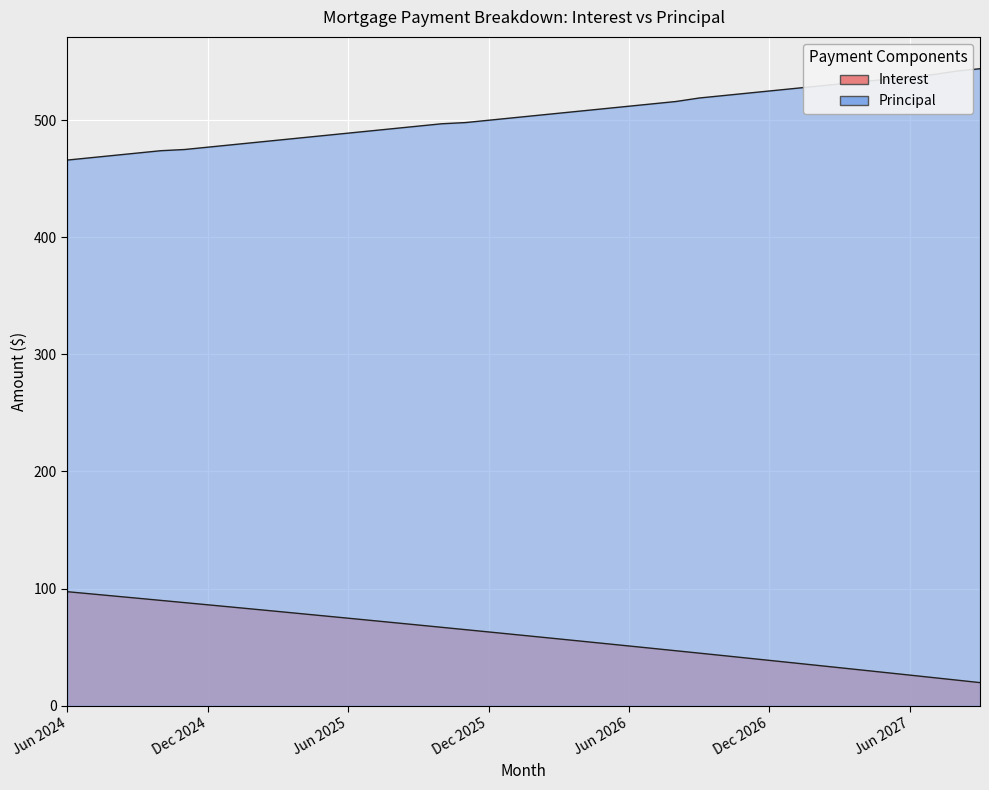

Reading left to right, what are all the values shown in this chart?

Interest: 97.3	95.5	93.6	91.8	89.9	88.0	86.1	84.2	82.3	80.5	78.5	76.6	74.7	72.8	70.8	68.9	66.9	64.9	63.0	61.0	59.0	57.0	55.0	53.0	51.0	48.9	46.9	44.9	42.8	40.7	38.7	36.6	34.5	32.4	30.3	28.2	26.1	24.0	21.8	19.7
Principal: 466.0	468.0	470.0	472.0	474.0	475.0	477.0	479.0	481.0	483.0	485.0	487.0	489.0	491.0	493.0	495.0	497.0	498.0	500.0	502.0	504.0	506.0	508.0	510.0	512.0	514.0	516.0	519.0	521.0	523.0	525.0	527.0	529.0	531.0	533.0	535.0	537.0	539.0	542.0	544.0